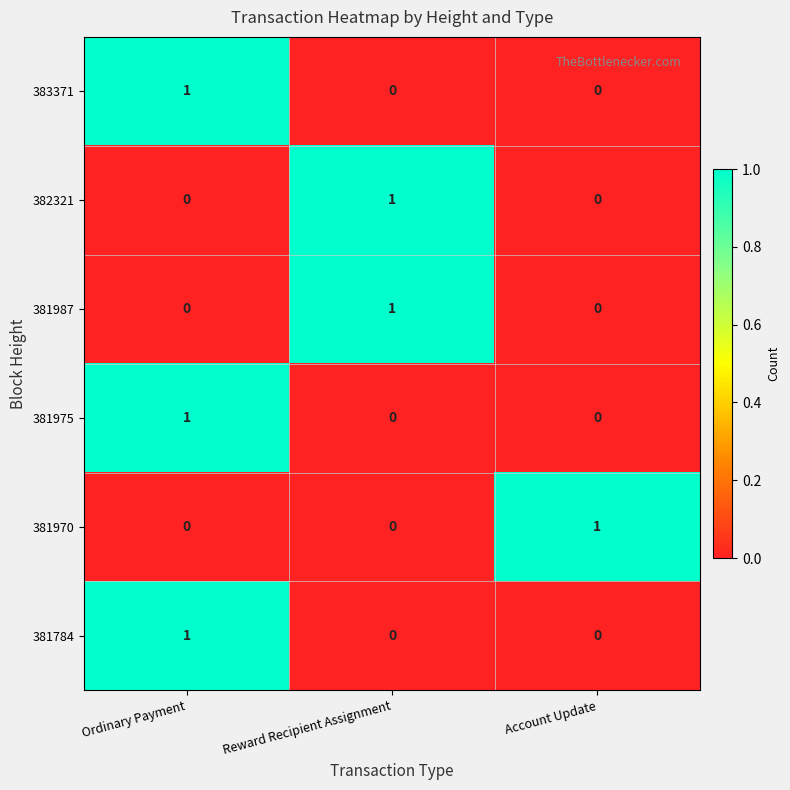

True or false: 383371 has a value of 1 at Account Update.

False